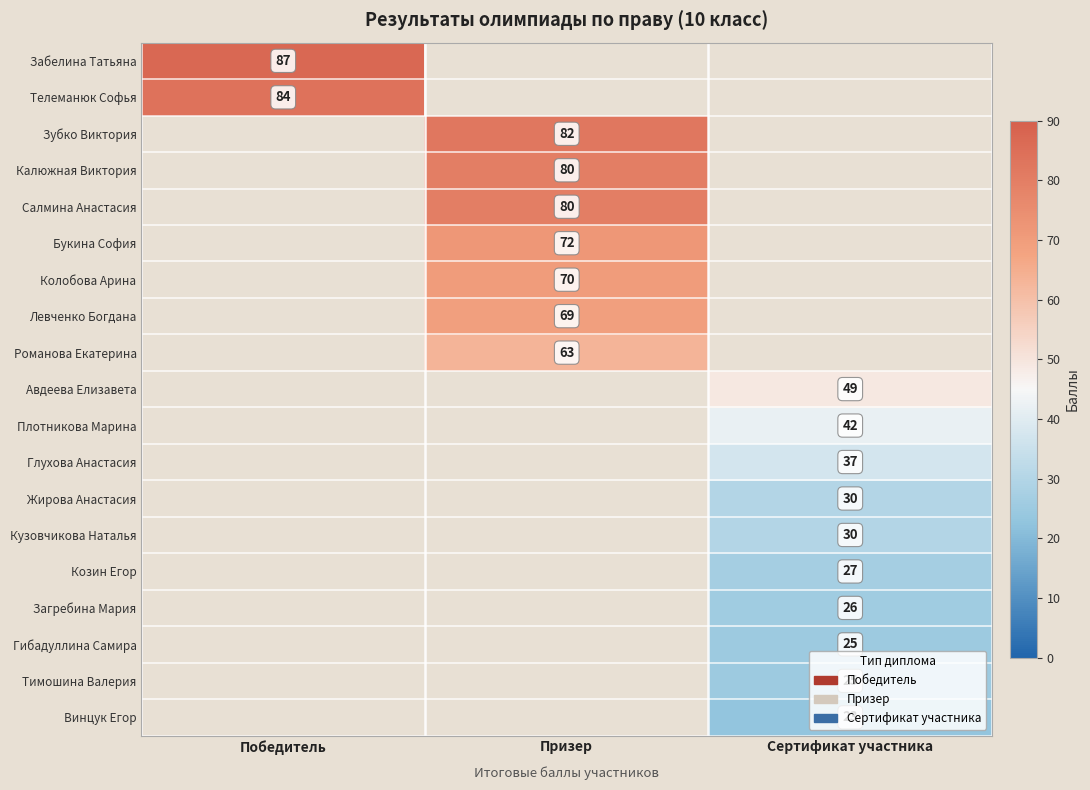

Which series has the largest total across all categories?

Забелина Татьяна